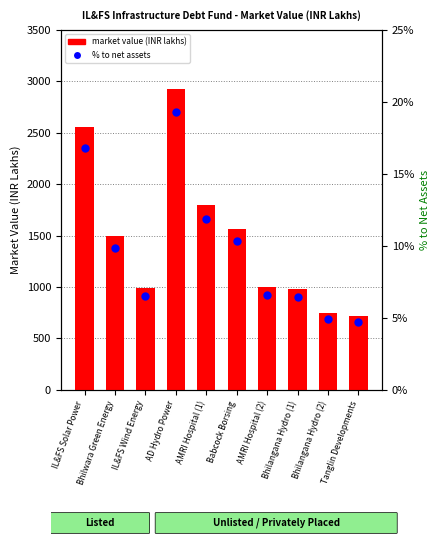

Which series has the largest Y range (max minus min)?

market value (INR lakhs)